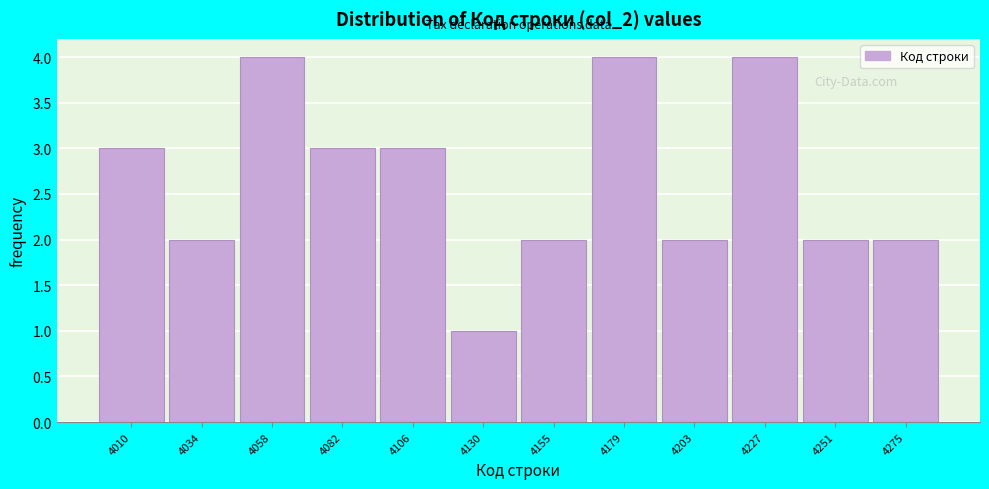

Reading left to right, transcribe all the data shown in this chart.

4010=3	4034=2	4058=4	4082=3	4106=3	4130=1	4155=2	4179=4	4203=2	4227=4	4251=2	4275=2